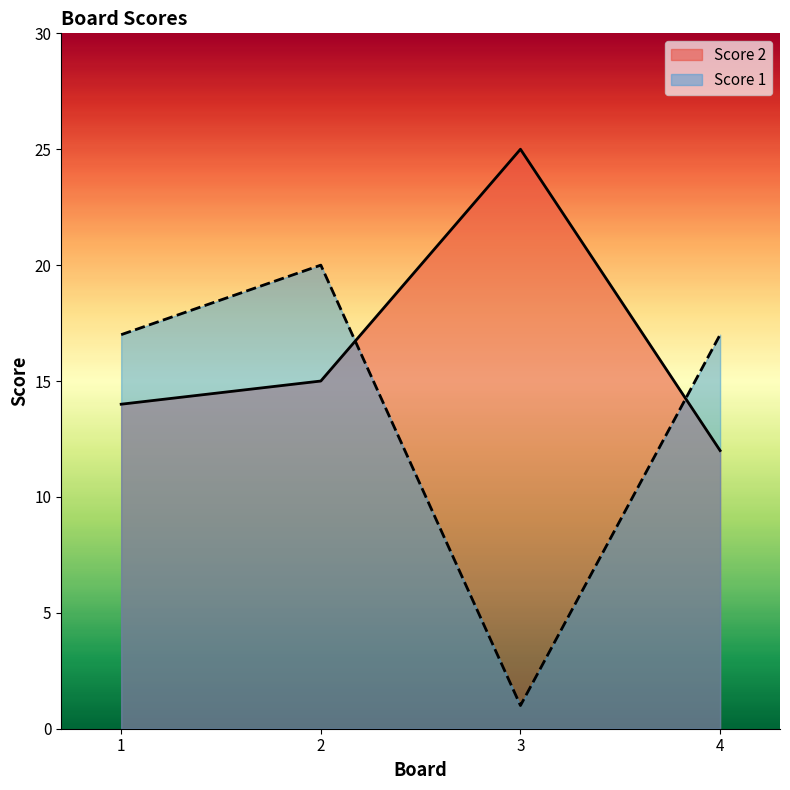

At which category is the sum across all series the highest?

2